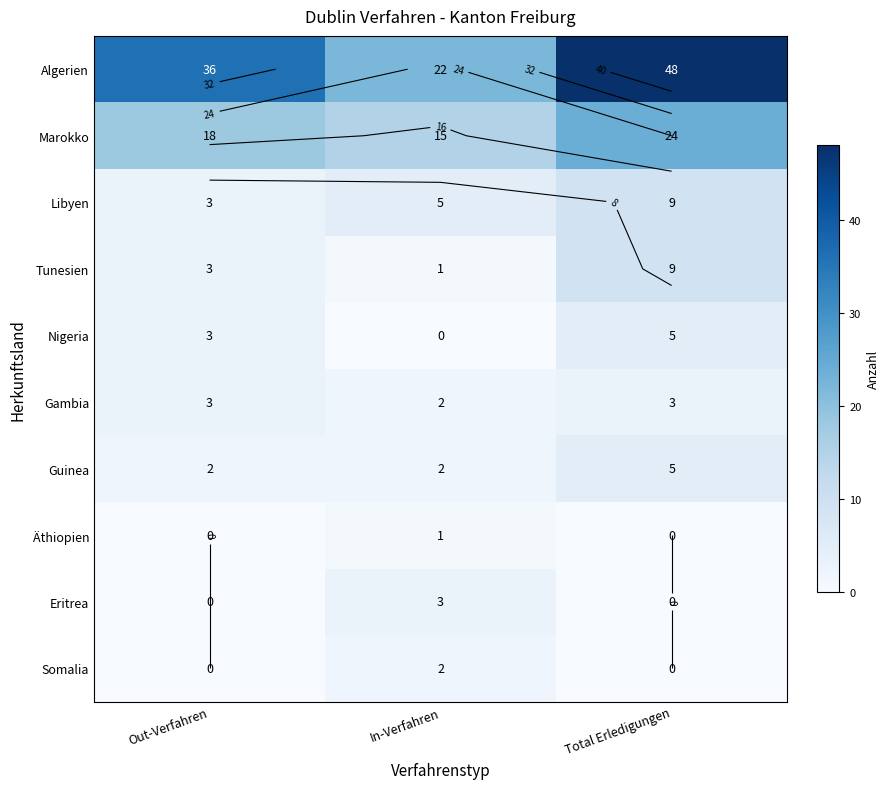

Is the value of Äthiopien at In-Verfahren greater than the value of Somalia at Out-Verfahren?

Yes